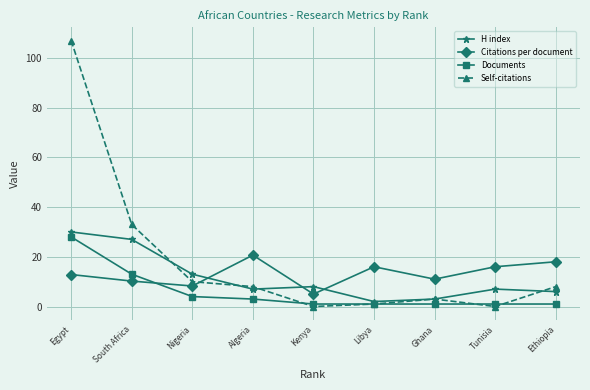

Where does the H index series first go above 7?

Egypt